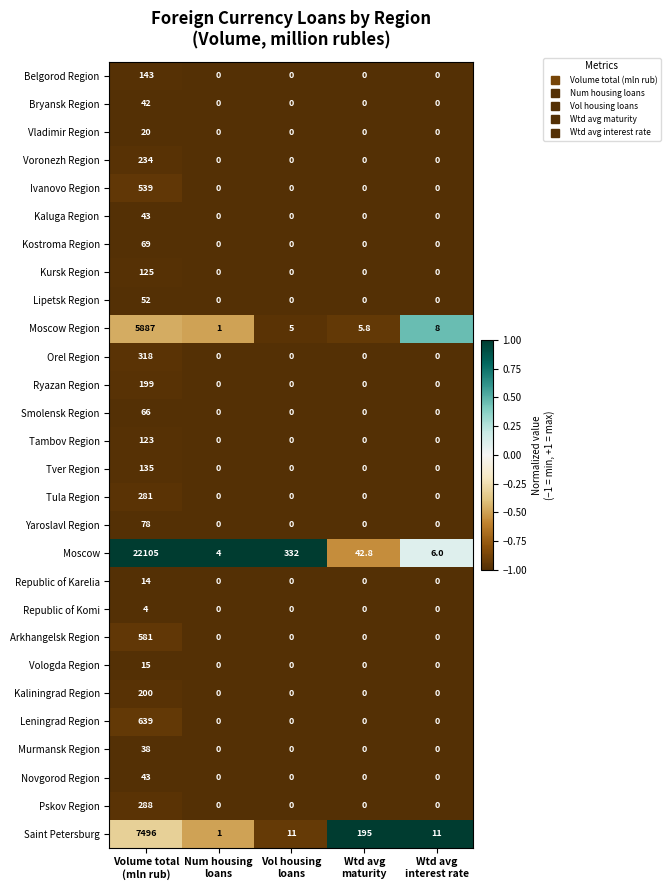

What is the difference between the maximum and minimum values in the Arkhangelsk Region series?

581.0